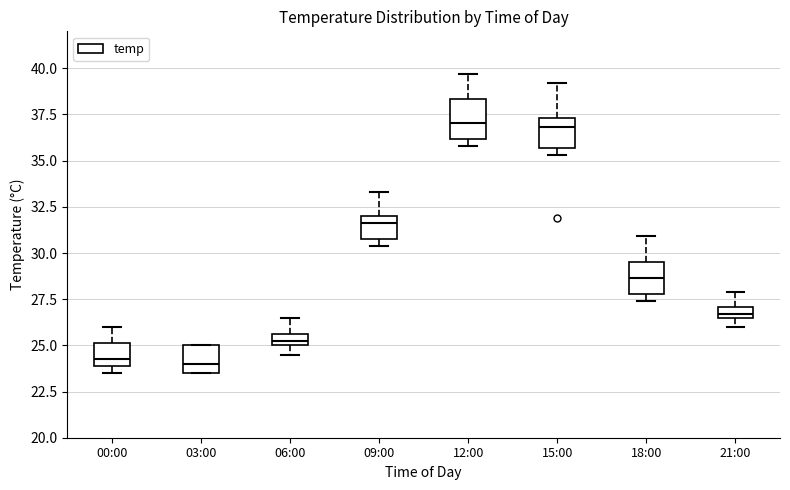

Where is the upper edge of the box for 06:00 on the y-axis? The values are not printed on the chart, so give them approximately, as read against the axis.

25.5